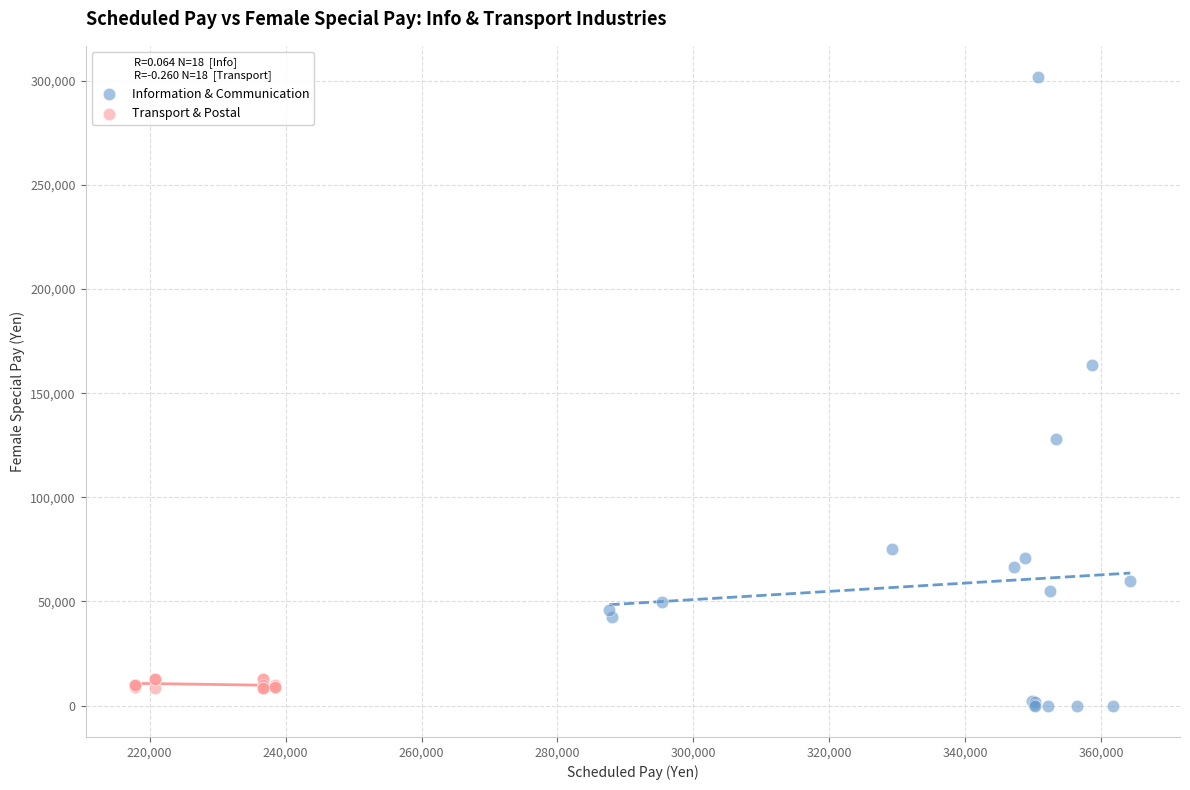

Which series has the largest Y range (max minus min)?

Information & Communication